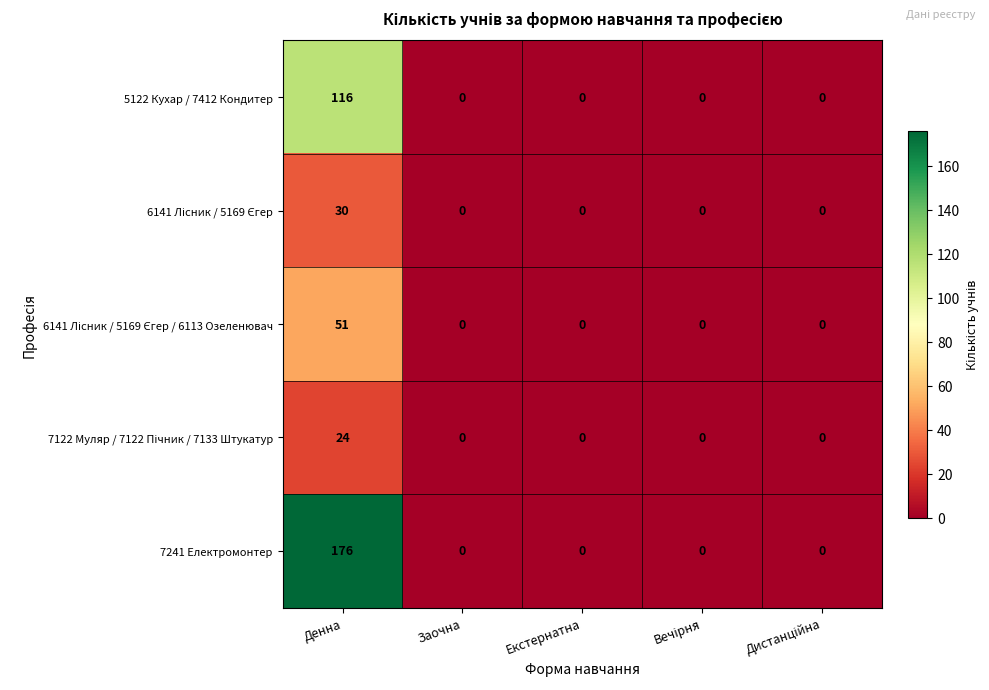

Which label corresponds to the largest value in the chart?

Денна